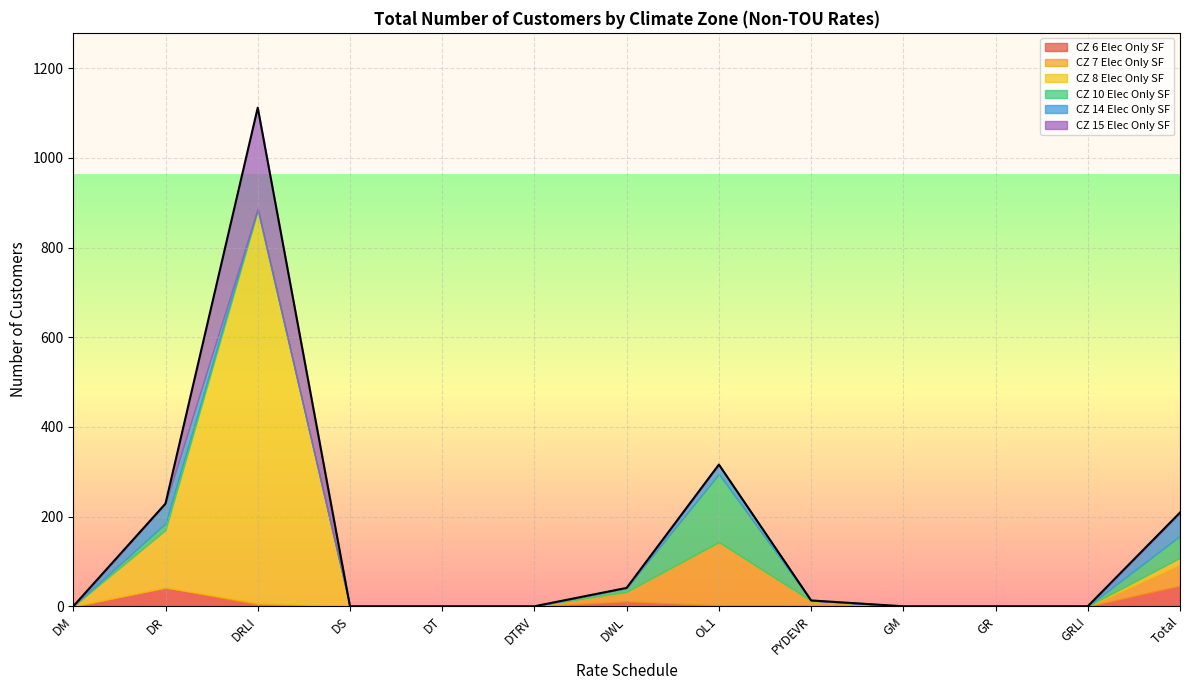

The value of CZ 15 Elec Only SF at DR is -95. True or false?

False